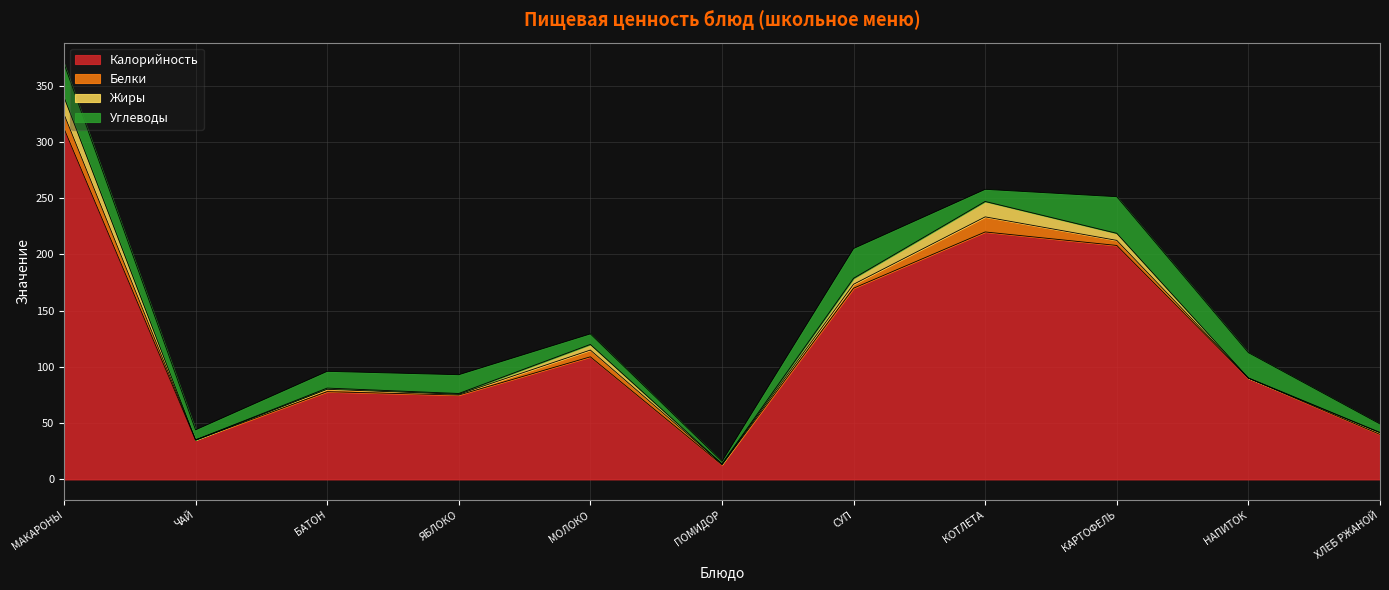

At how many categories does at least one series exceed 127?

4